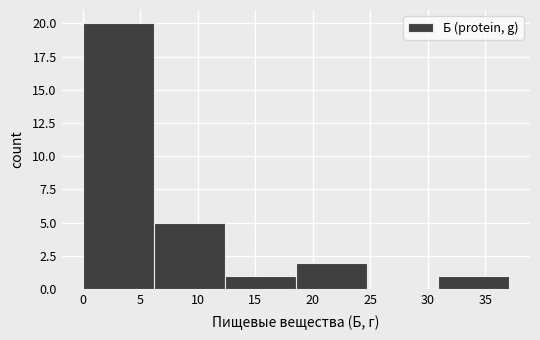

Reading left to right, list every bar in this chart as the range it spans on the x-axis followed by its height. Neither the bar edges nor the heights are printed on the chart, so give them approximately, as read against the axes.

0.0 to 6.0: 20
6.0 to 12.5: 5
12.5 to 18.5: 1
18.5 to 24.5: 2
24.5 to 31.0: 0
31.0 to 37.0: 1